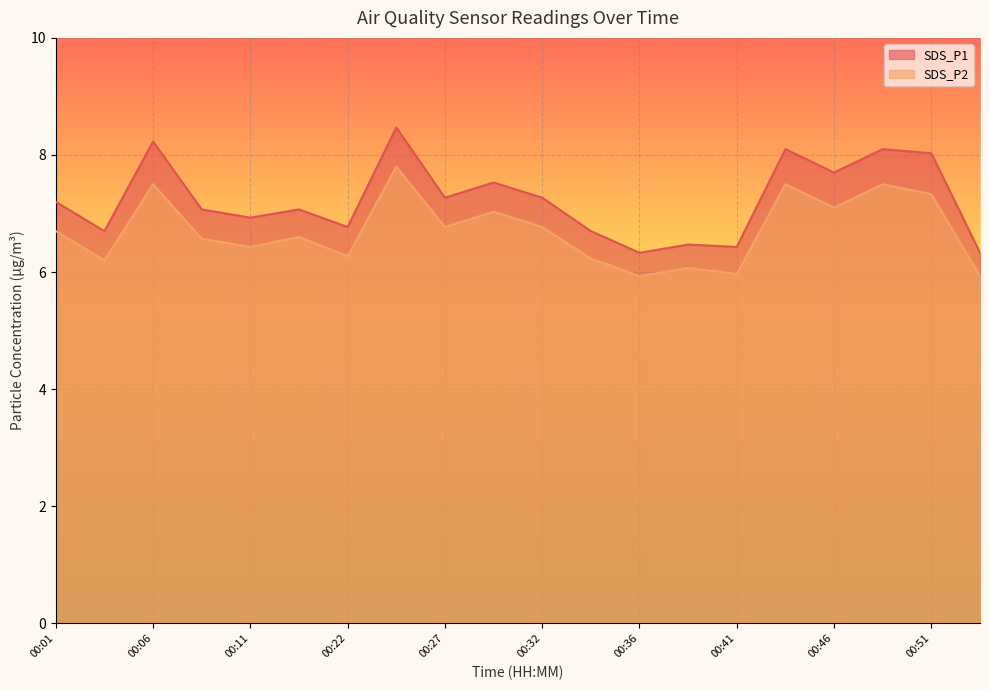

What is the smallest value displayed?

5.9